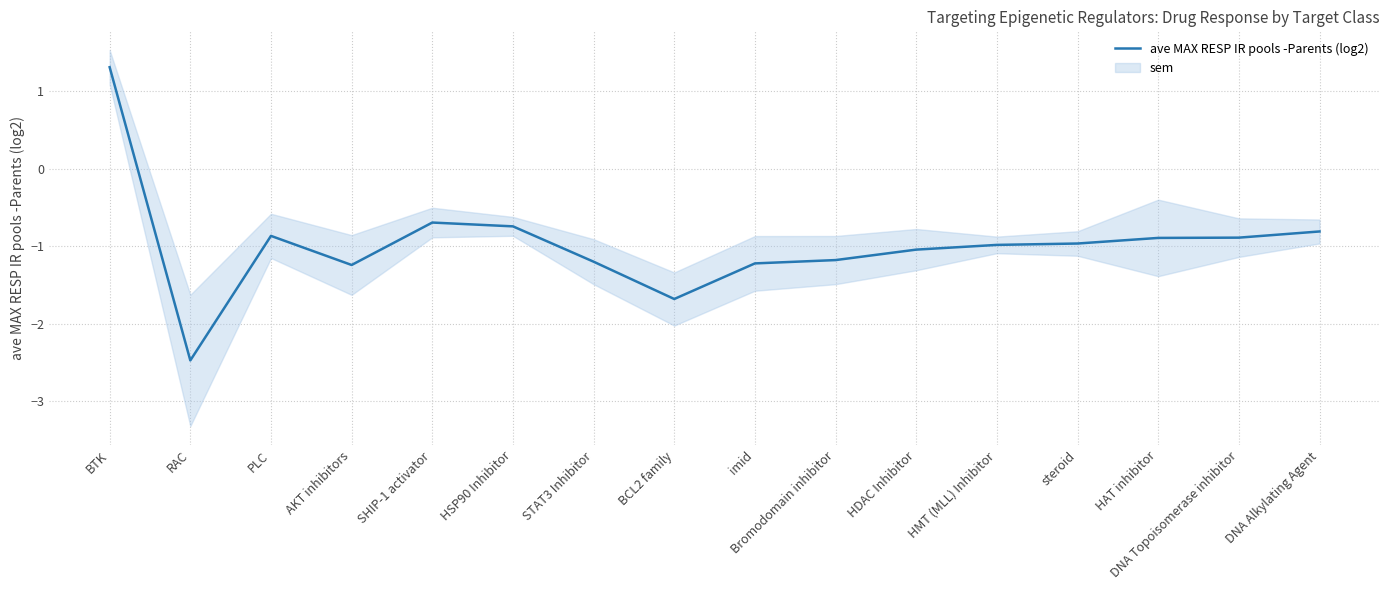

How many points are higher than both their immediate neighbors (excluding endpoints)?

2